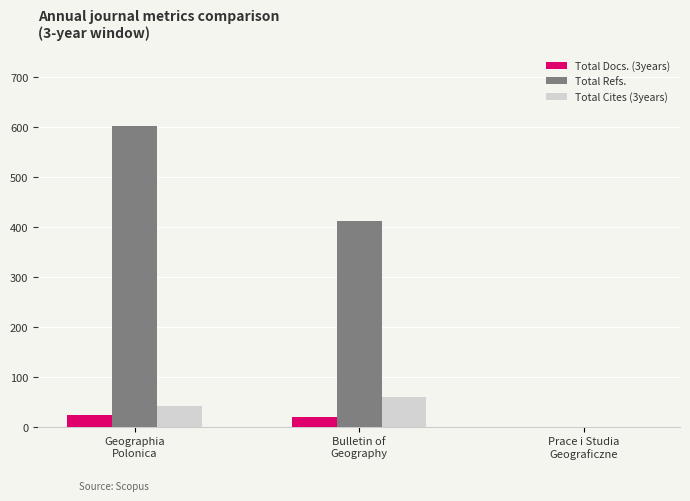

Which series has the largest total across all categories?

Total Refs.